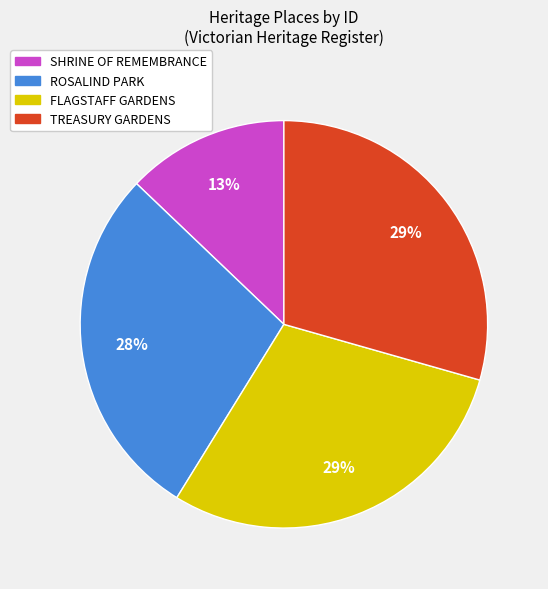

Count the number of slices in the pie.

4